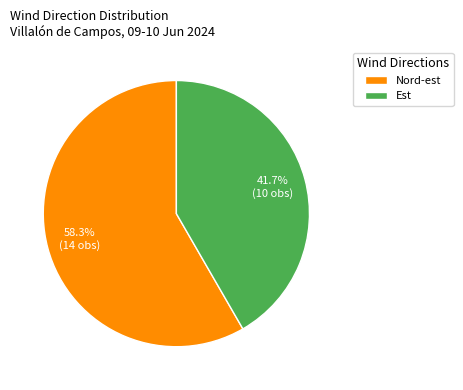

To the nearest percent, what portion does Est represent?

42%